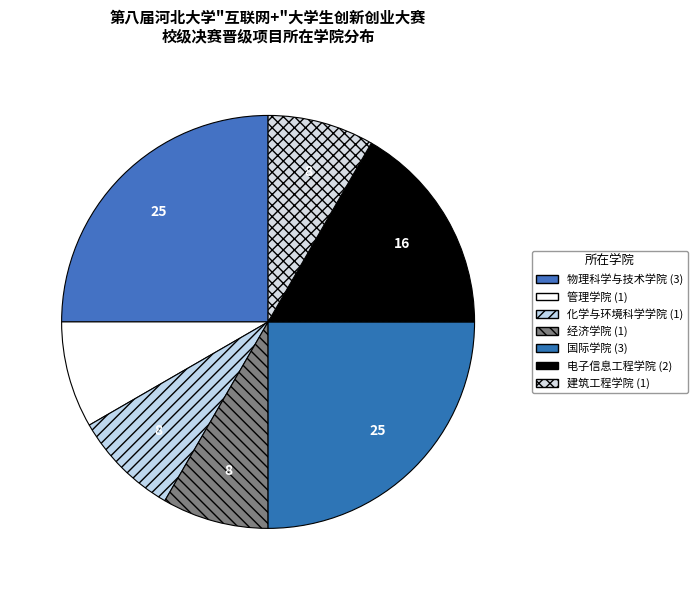

Does 管理学院 represent more than half of the total?

No